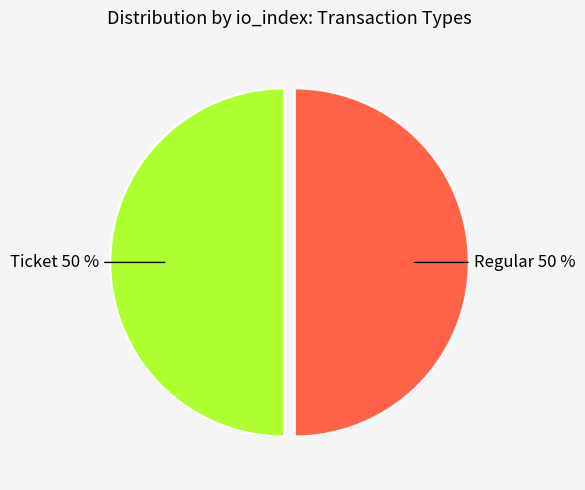

How many slices are in this pie chart?

2